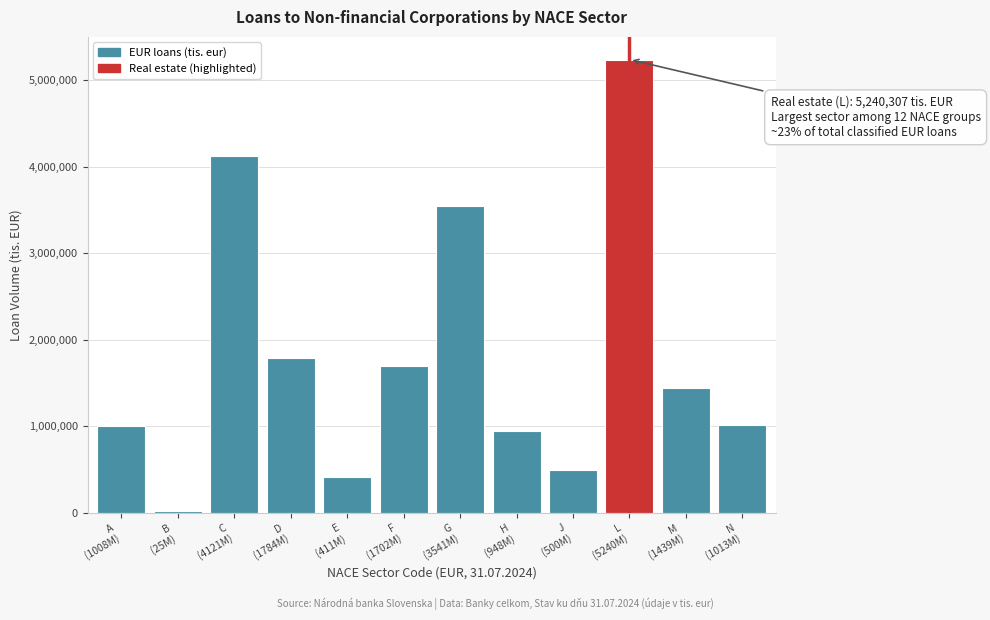

What is the greatest value displayed?

5240307